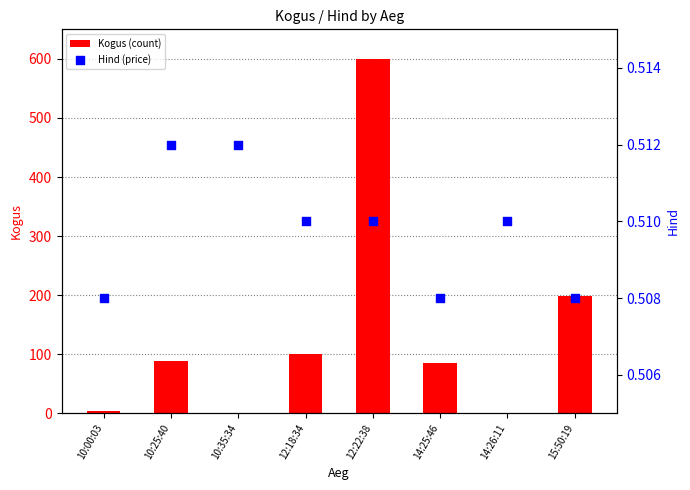

At how many categories does at least one series exceed 51?

5